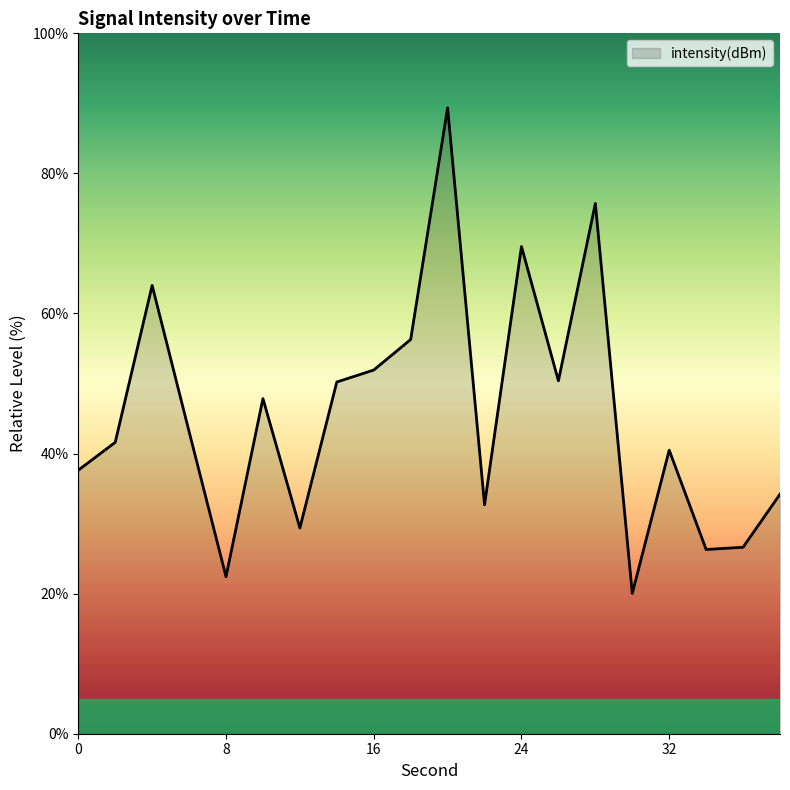

What is the maximum value shown in the chart?

89.4